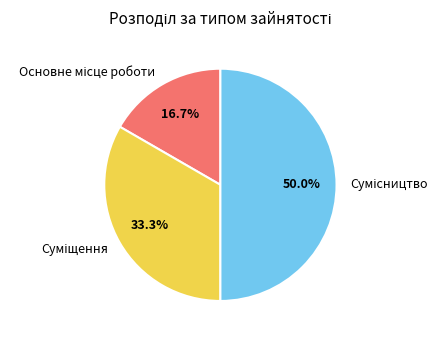

Does any single category account for the majority?

No